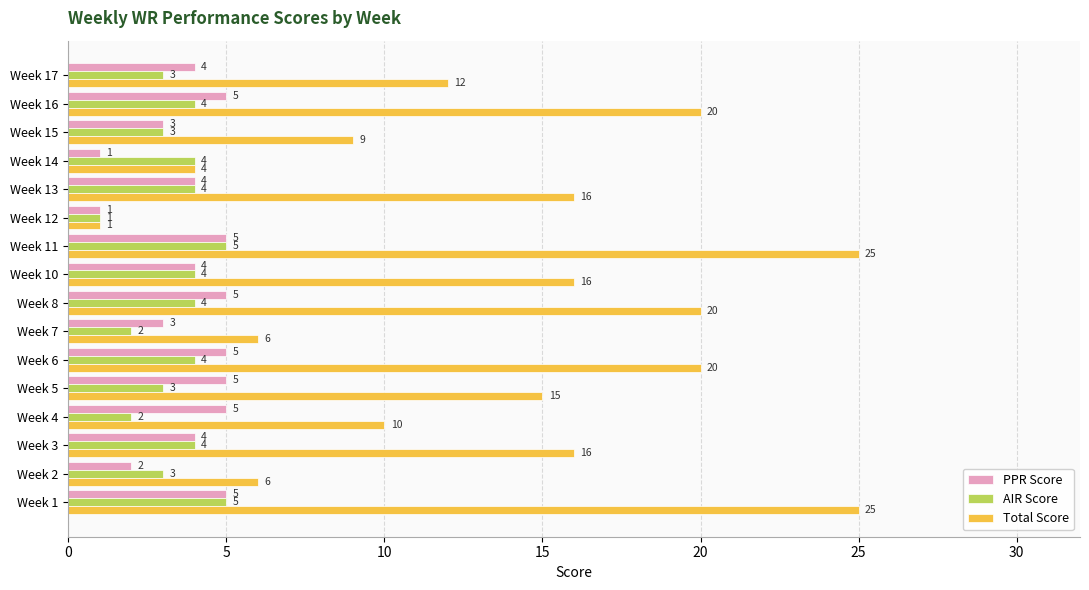

What is the highest value of the Total Score series?

25